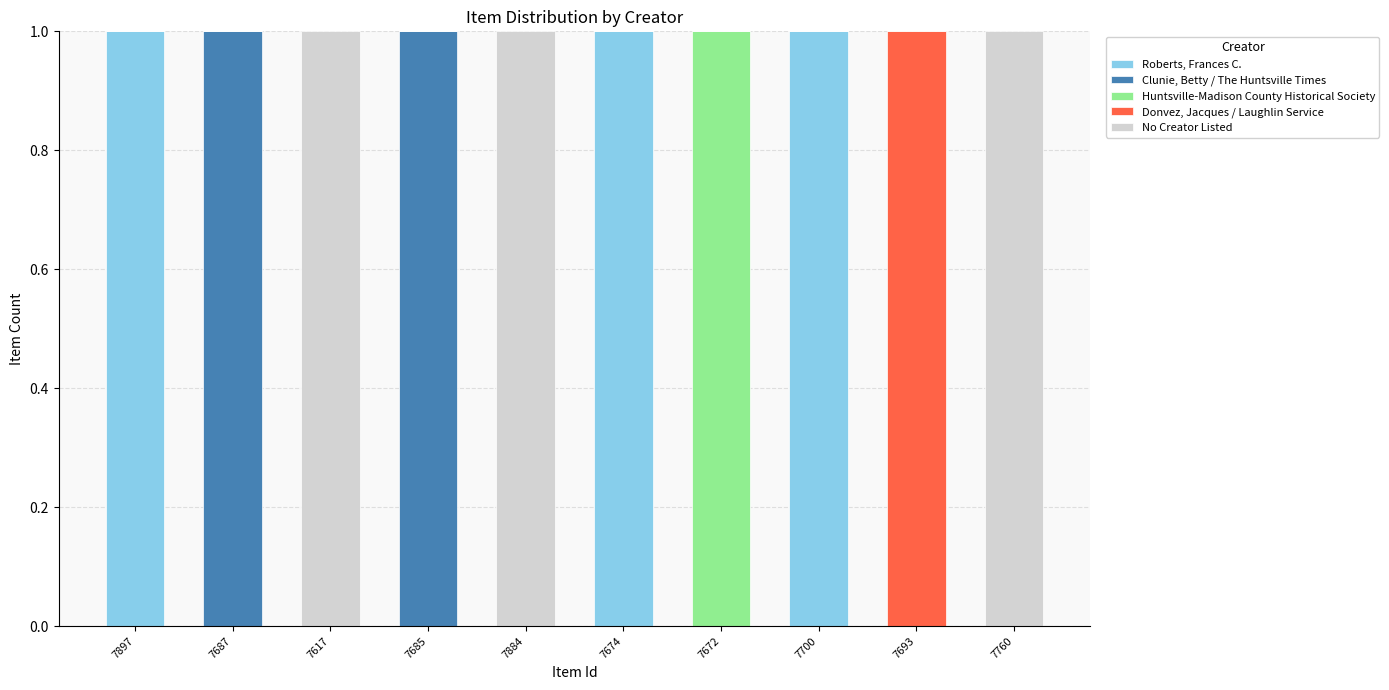

The value of Roberts, Frances C. at 7674 is 1. True or false?

True